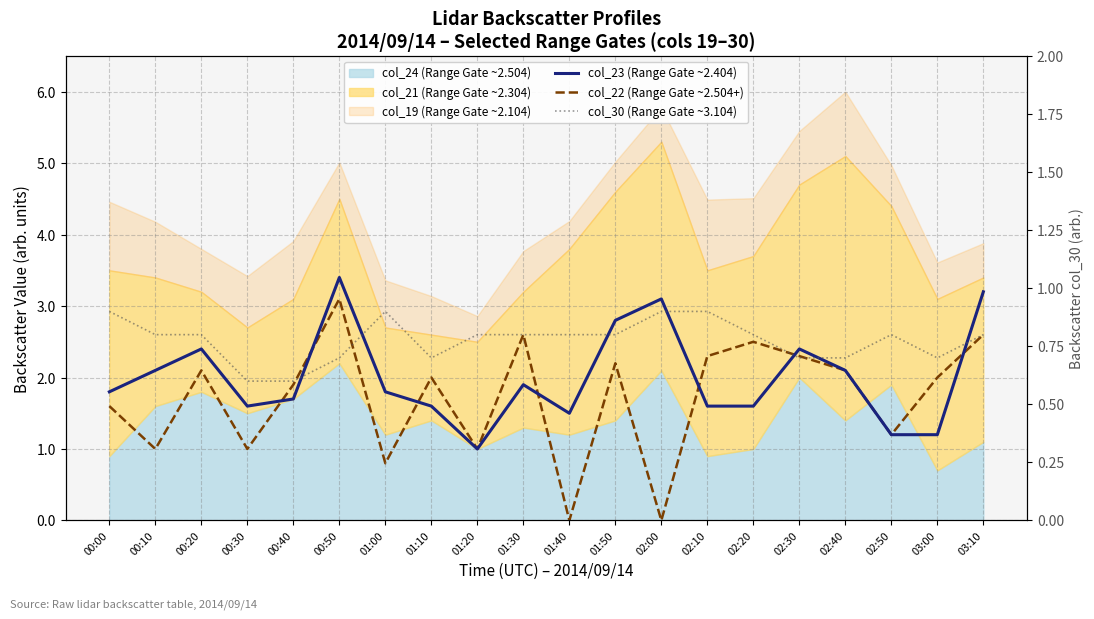

What is the difference between the highest and lowest values at 02:20?

1.7